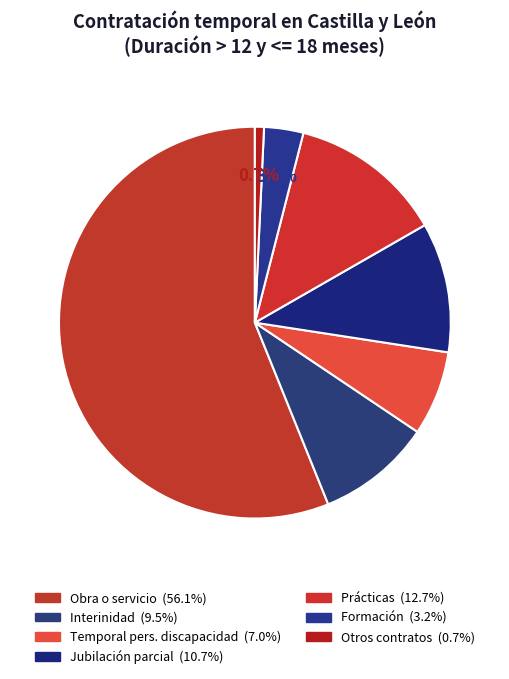

Which slice is the largest?

Obra o servicio